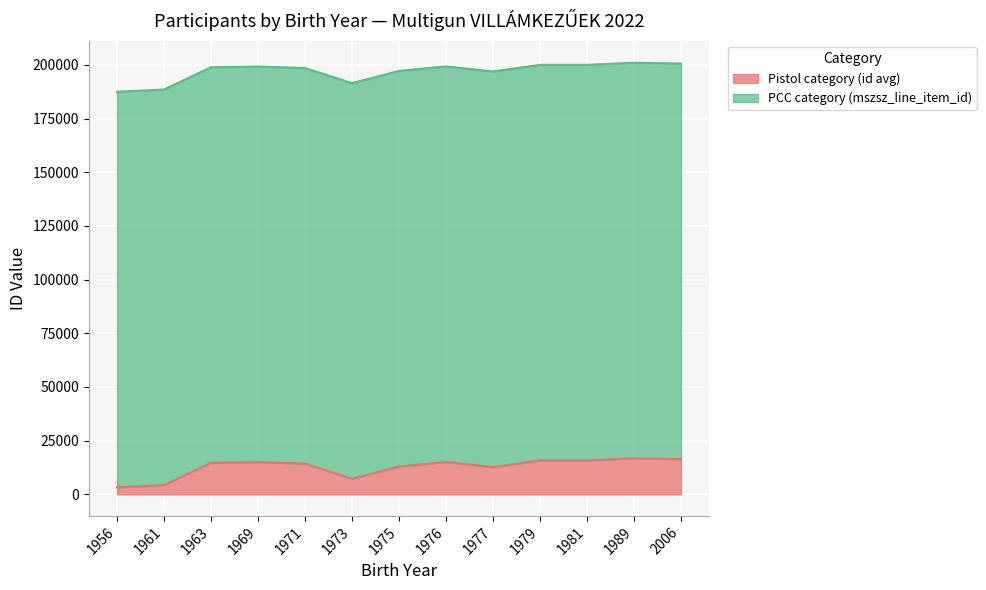

List the labels in order of value, smallest first.

1956, 1961, 1973, 1977, 1975, 1971, 1963, 1969, 1976, 1979, 1981, 2006, 1989